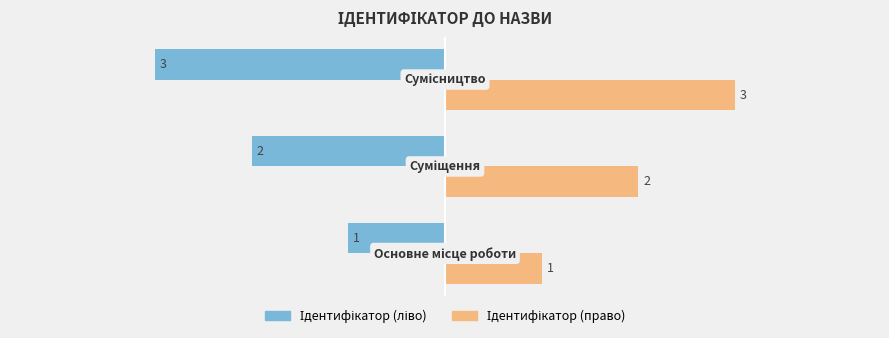

At how many categories does at least one series exceed 0?

3